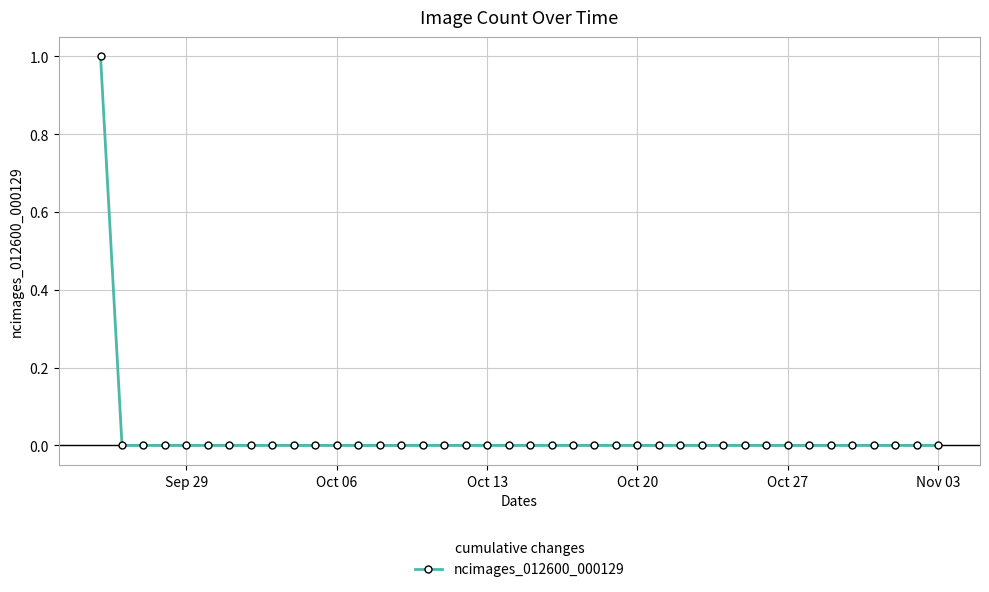

What is the sum of all values?

1